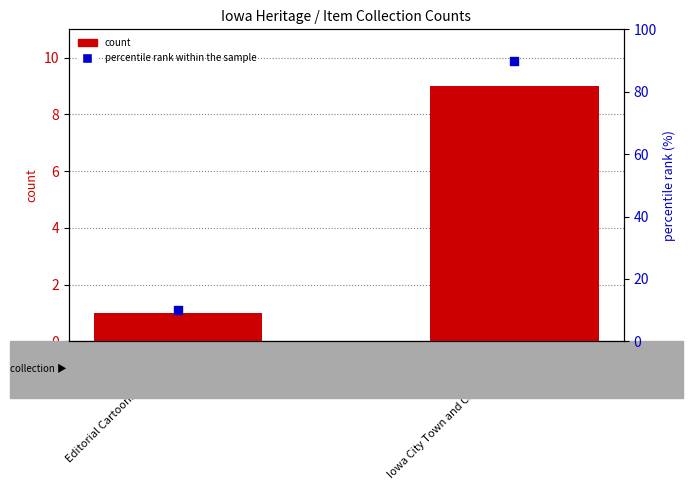

What are all the series names shown in the legend?

count, percentile rank within the sample